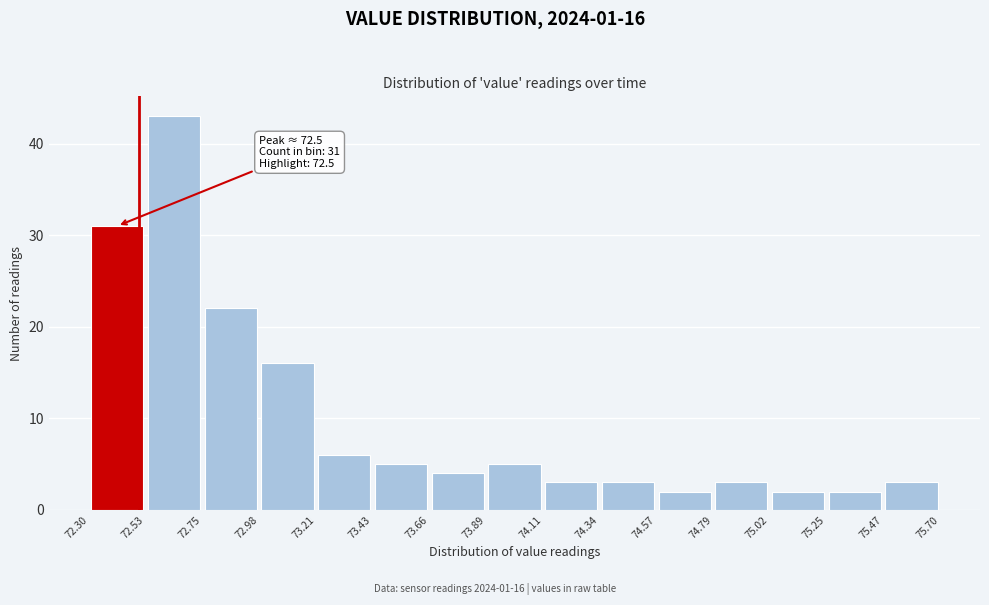

Which range on the x-axis has the tallest bar?

72.53 to 72.75